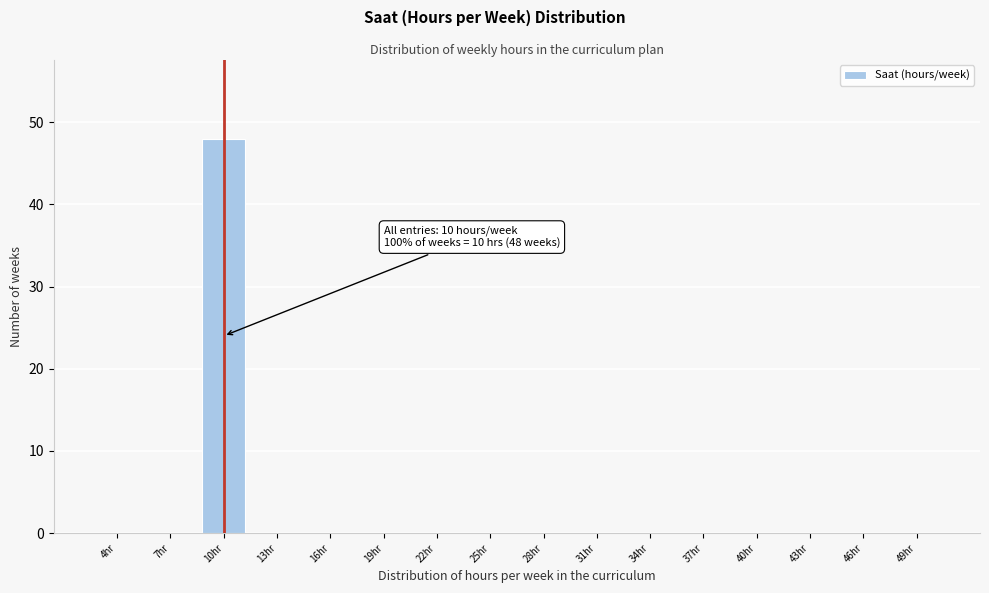

Reading left to right, transcribe all the data shown in this chart.

4hr=0	7hr=0	10hr=48	13hr=0	16hr=0	19hr=0	22hr=0	25hr=0	28hr=0	31hr=0	34hr=0	37hr=0	40hr=0	43hr=0	46hr=0	49hr=0